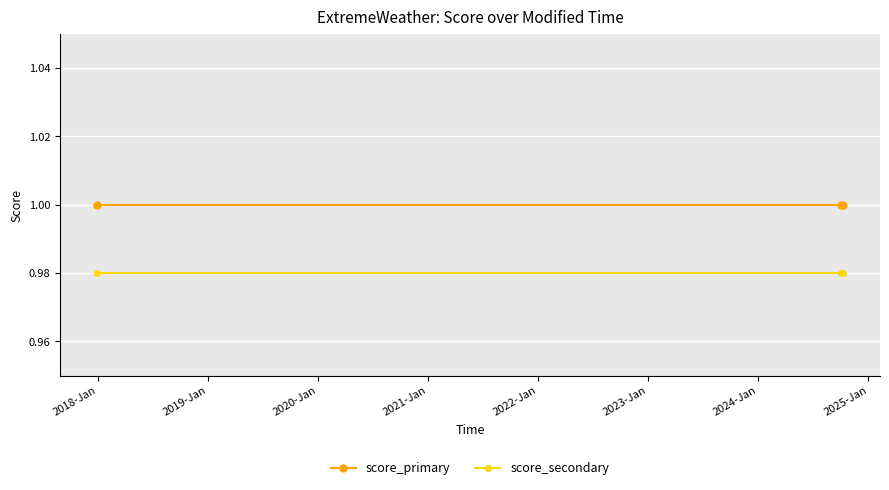

List the series in order of their overall mean, lowest first.

score_secondary, score_primary